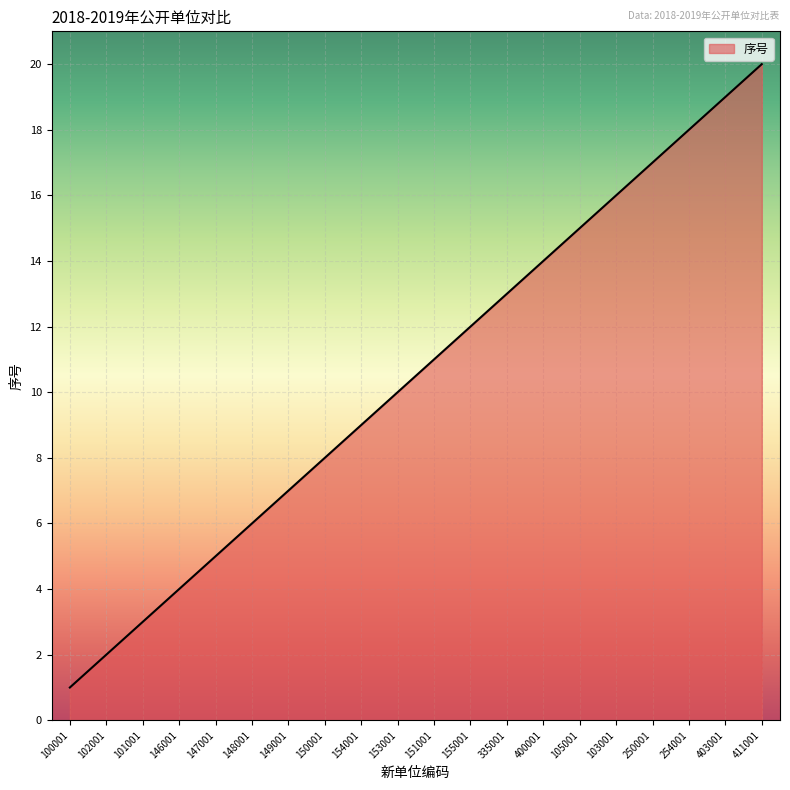

Between 254001 and 150001, which is larger?

254001